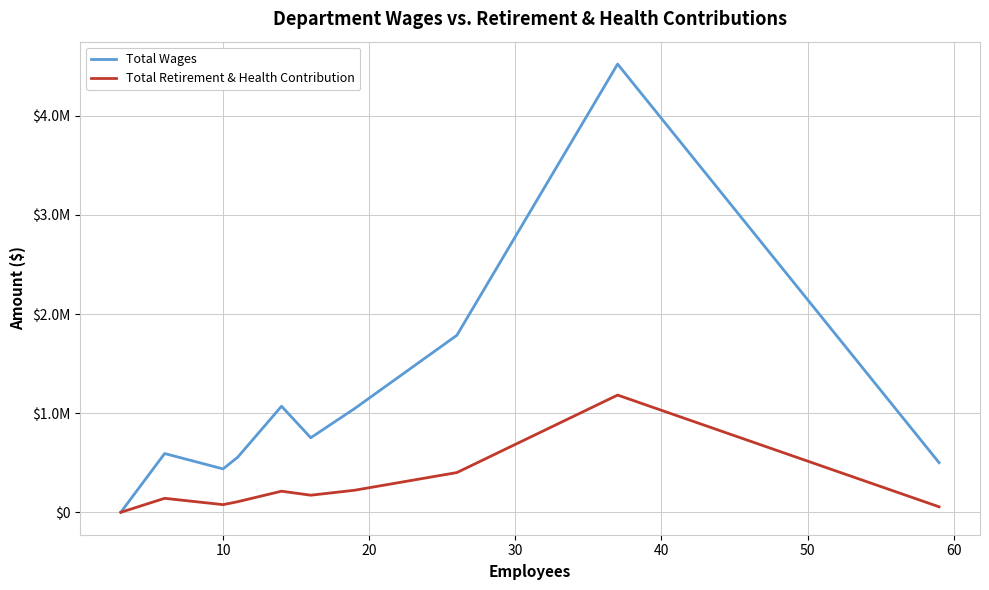

What are all the series names shown in the legend?

Total Wages, Total Retirement & Health Contribution